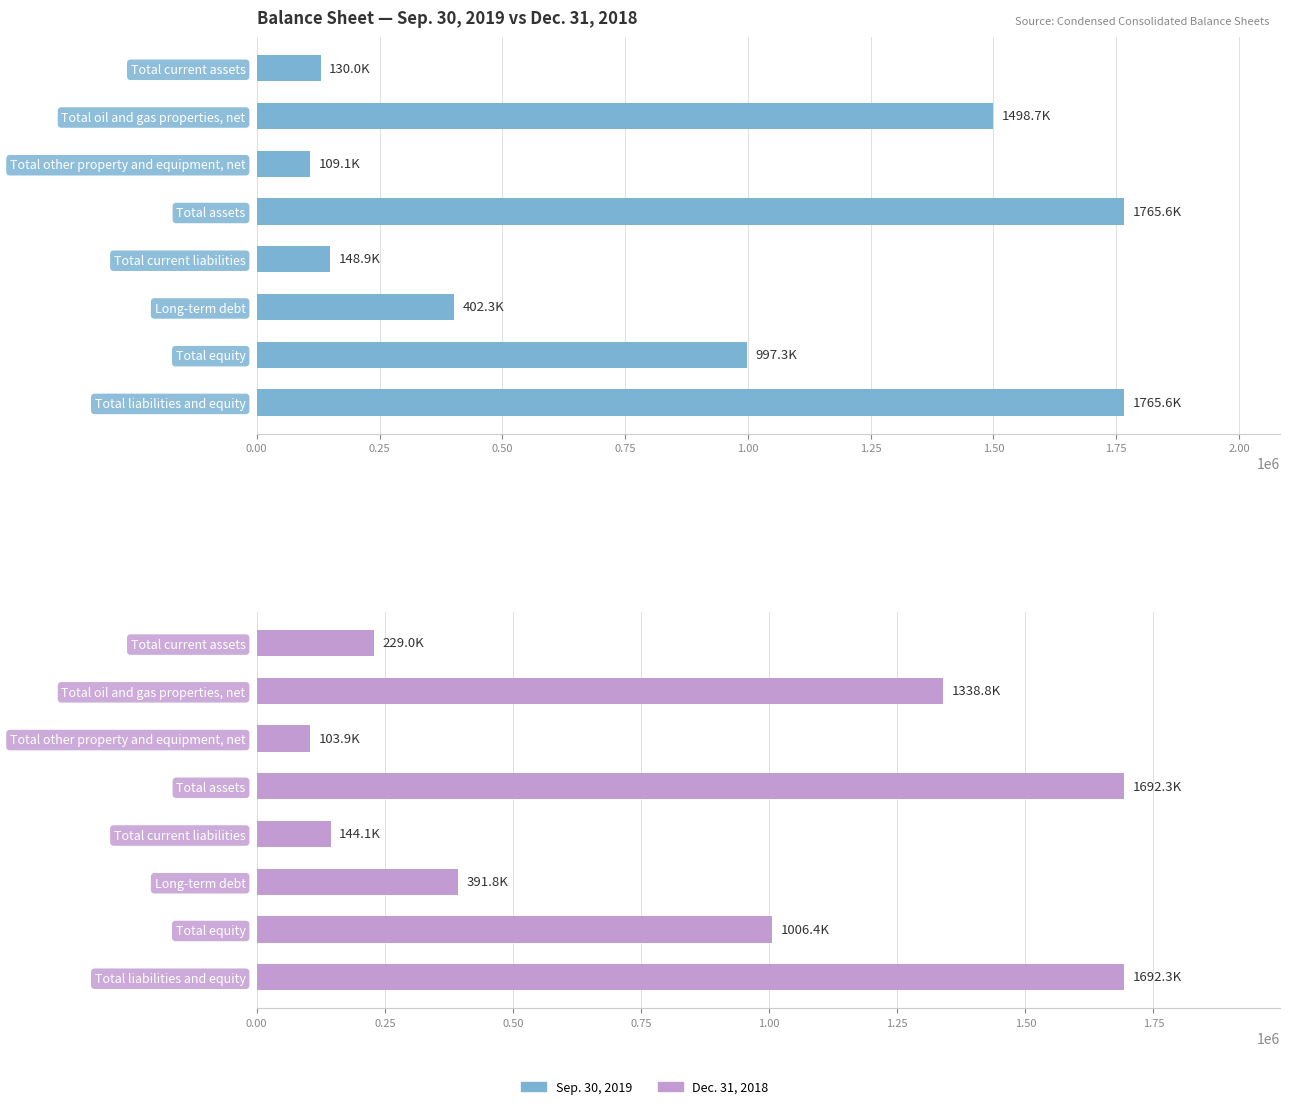

Between Total other property and equipment, net and Total liabilities and equity, which series saw the biggest shift?

Sep. 30, 2019